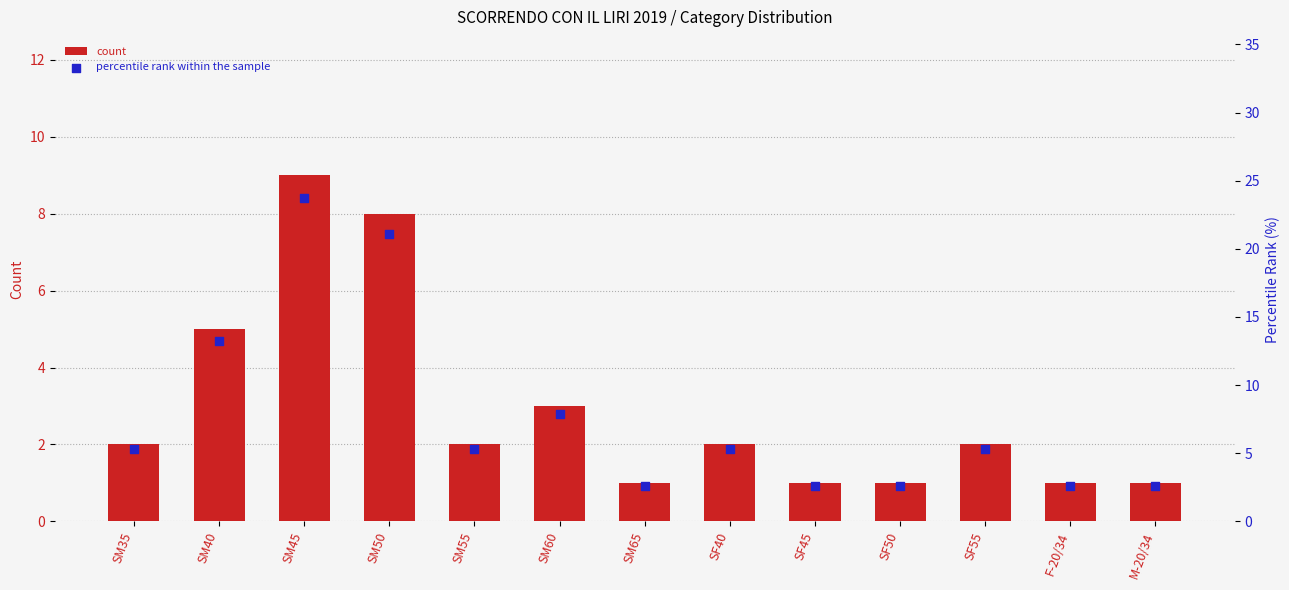

At how many categories does at least one series exceed 18?

2